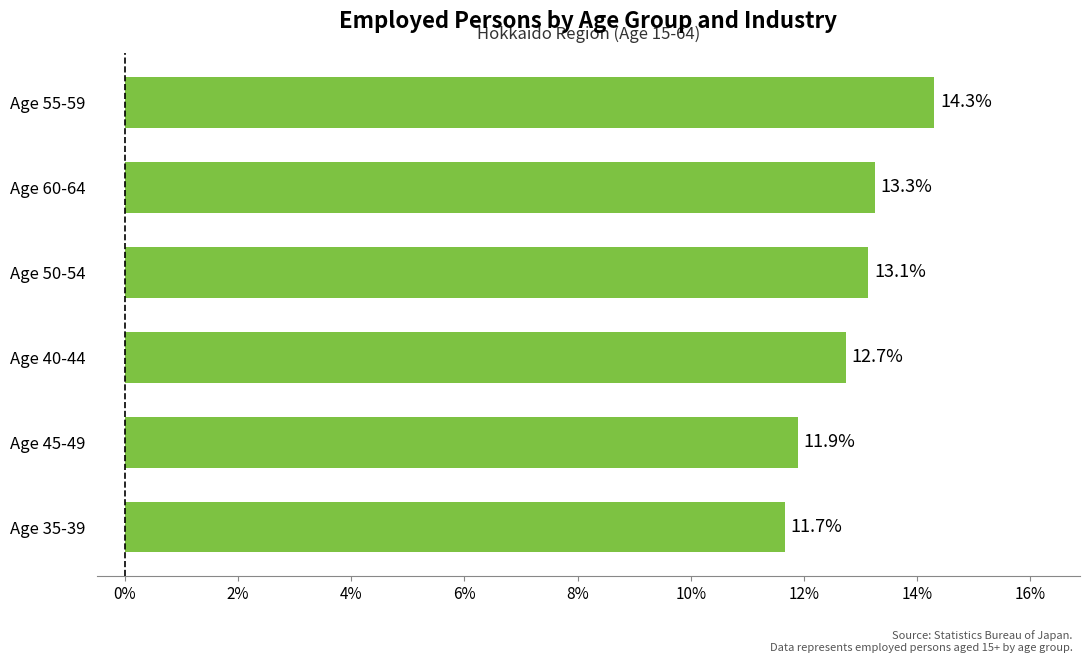

What is the sum of all values?

77.0